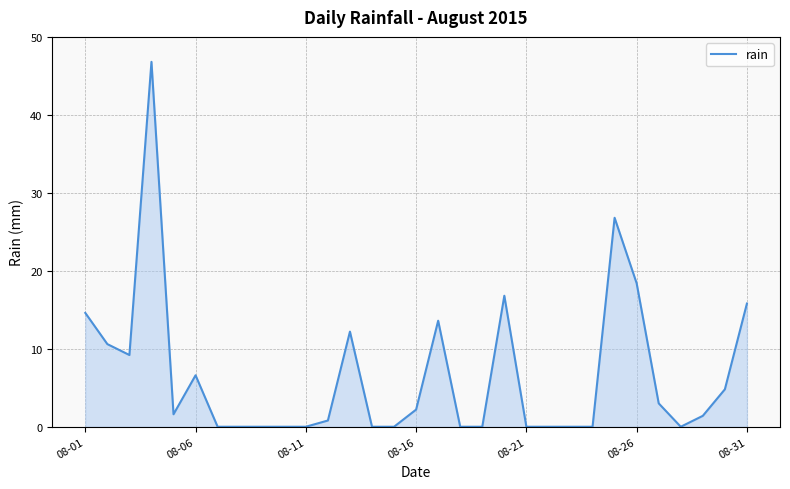

What is the difference between the maximum and minimum values?

46.8